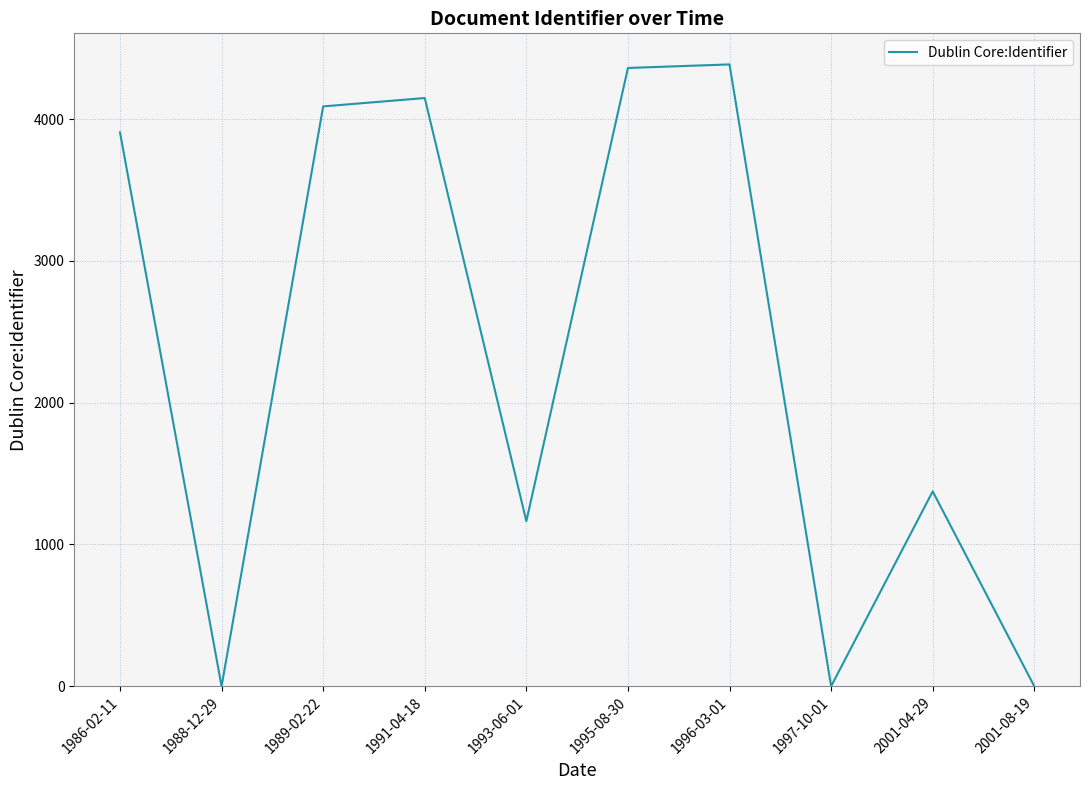

Which has a higher value, 1995-08-30 or 2001-04-29?

1995-08-30